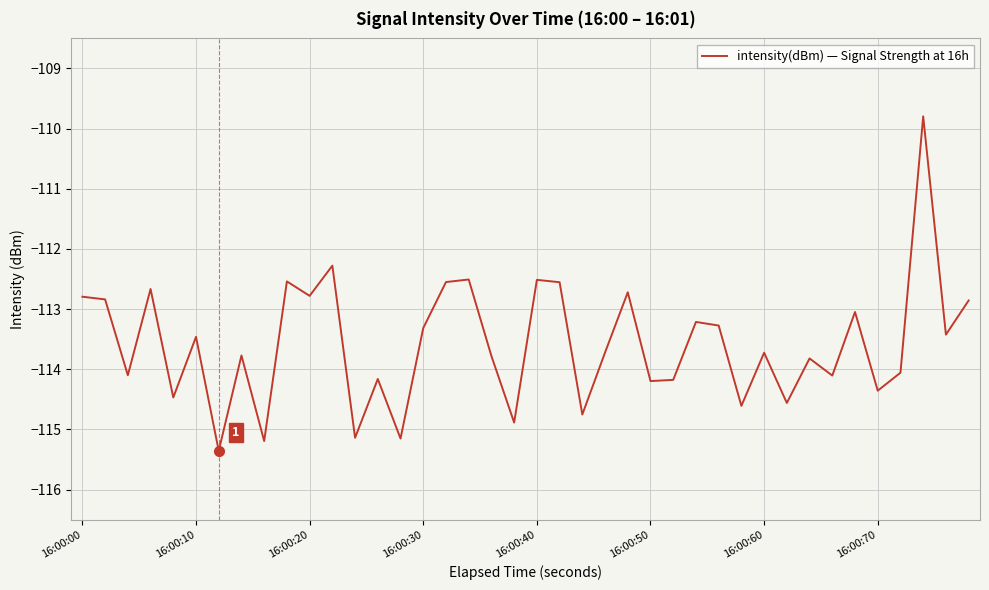

What is the difference between the maximum and minimum values?

5.6